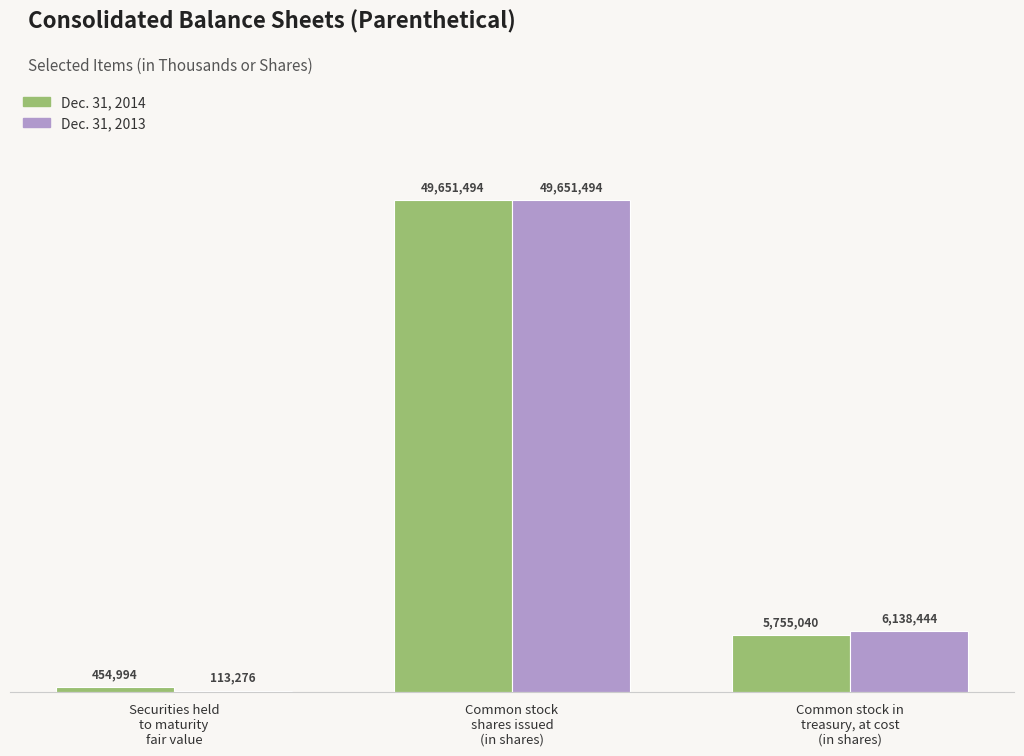

What position from the right is Common stock in
treasury, at cost
(in shares)?

1